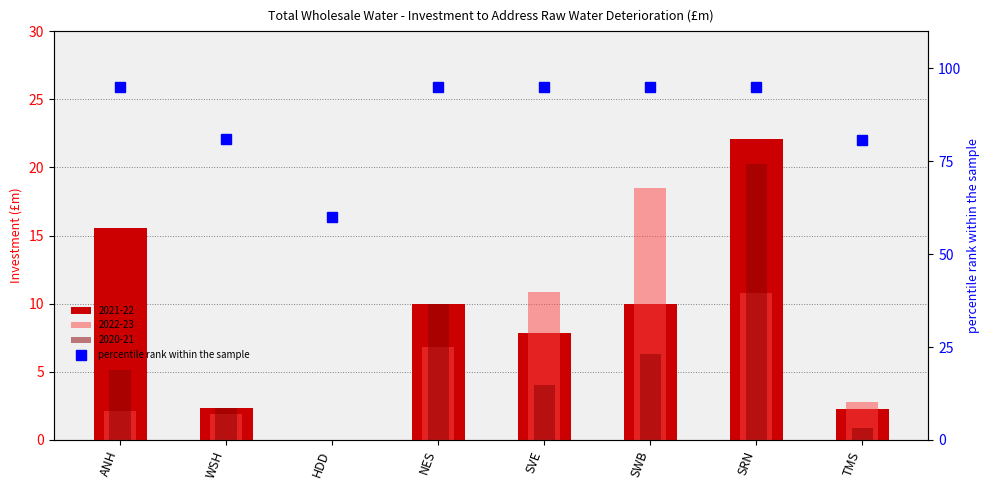

The chart shows a value of 133.0 at SWB. True or false?

False